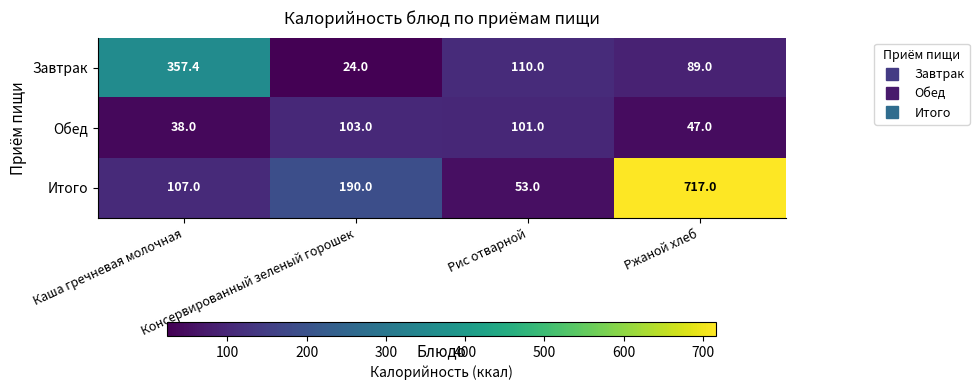

What is the difference between the Обед values at Ржаной хлеб and Каша гречневая молочная?

9.0